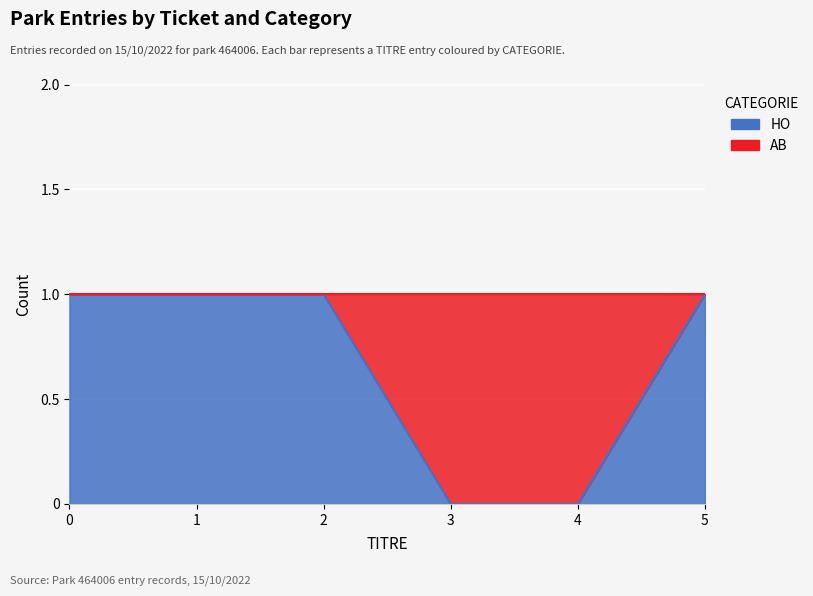

Reading left to right, extract all data points from this chart.

1	1	1	0	0	1